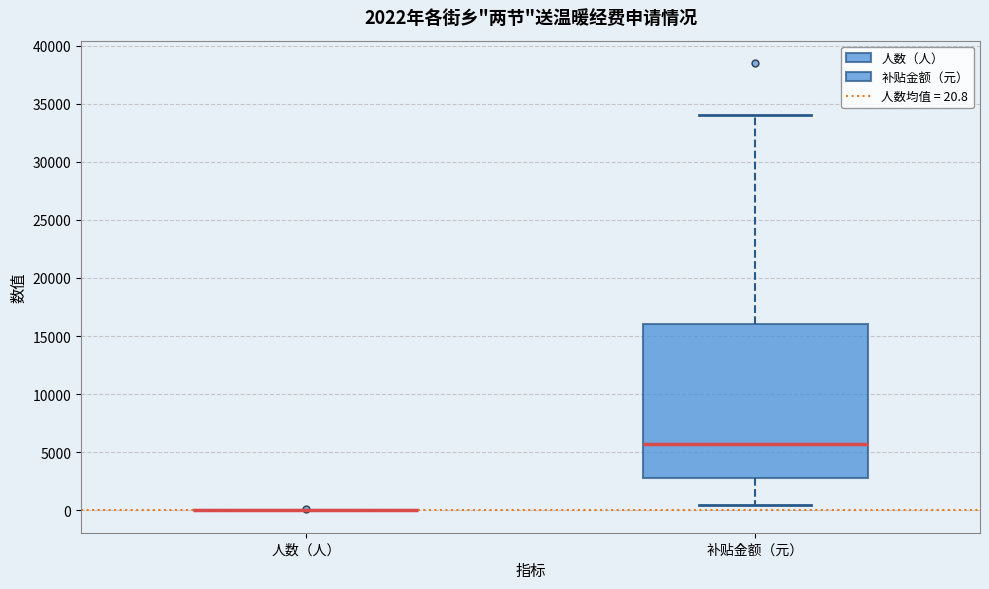

Which box is the tallest, from its lower edge to its upper edge?

补贴金额（元）